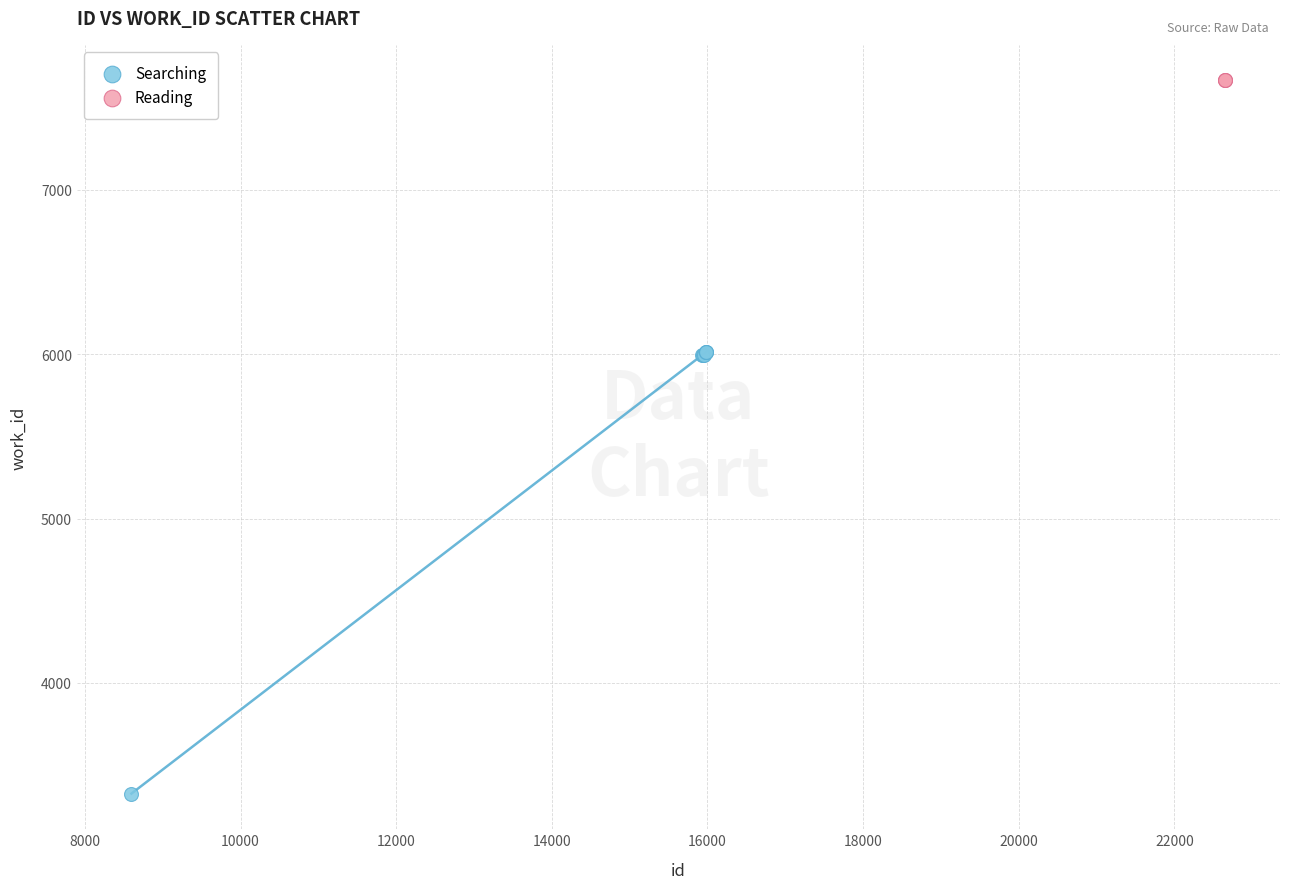

Which series reaches the minimum Y coordinate?

Searching